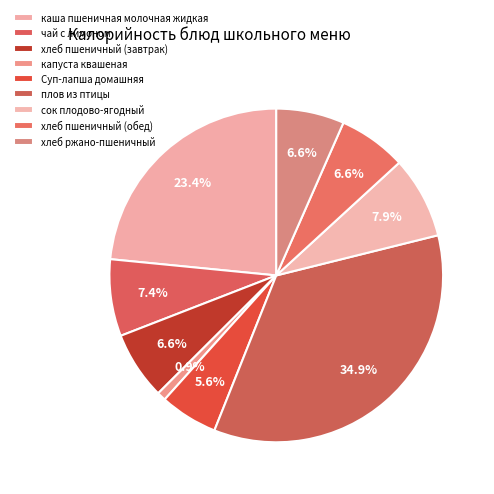

Is there a majority slice in this chart?

No